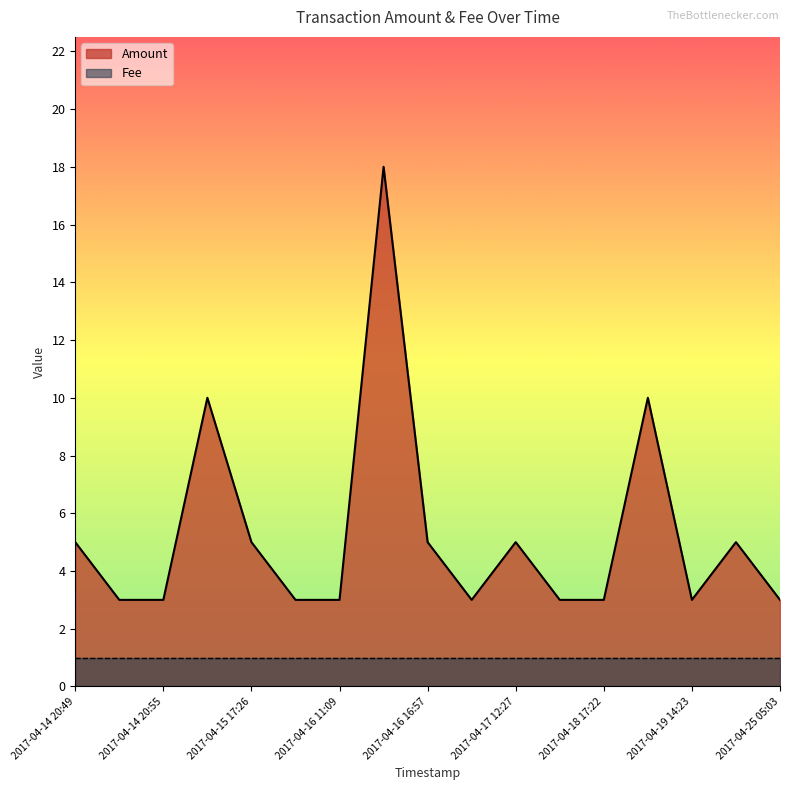

What is the label of the 9th point from the left?

2017-04-16 16:57